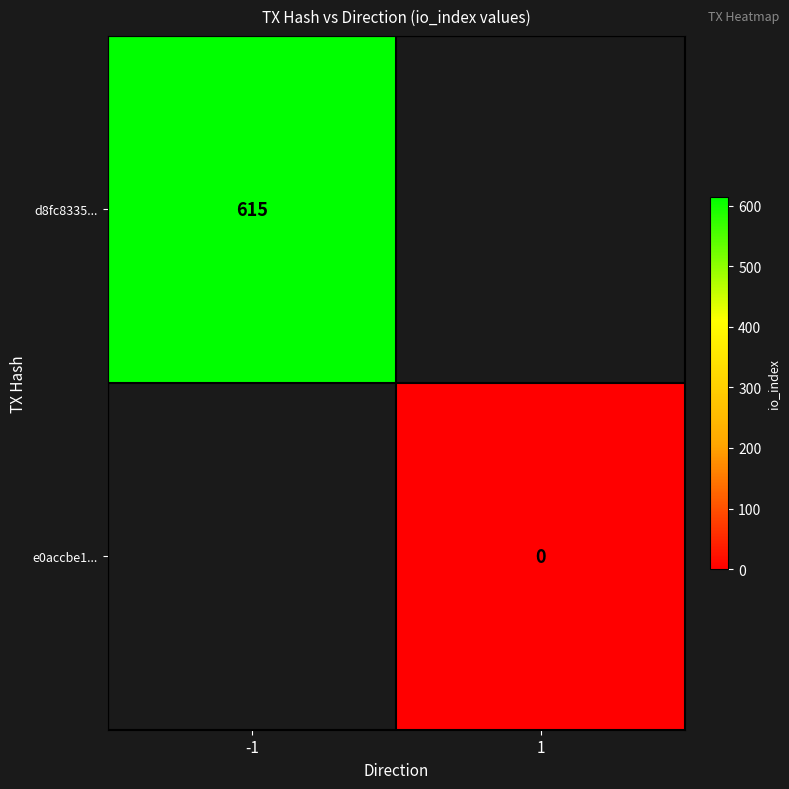

At how many categories does at least one series exceed 461?

1